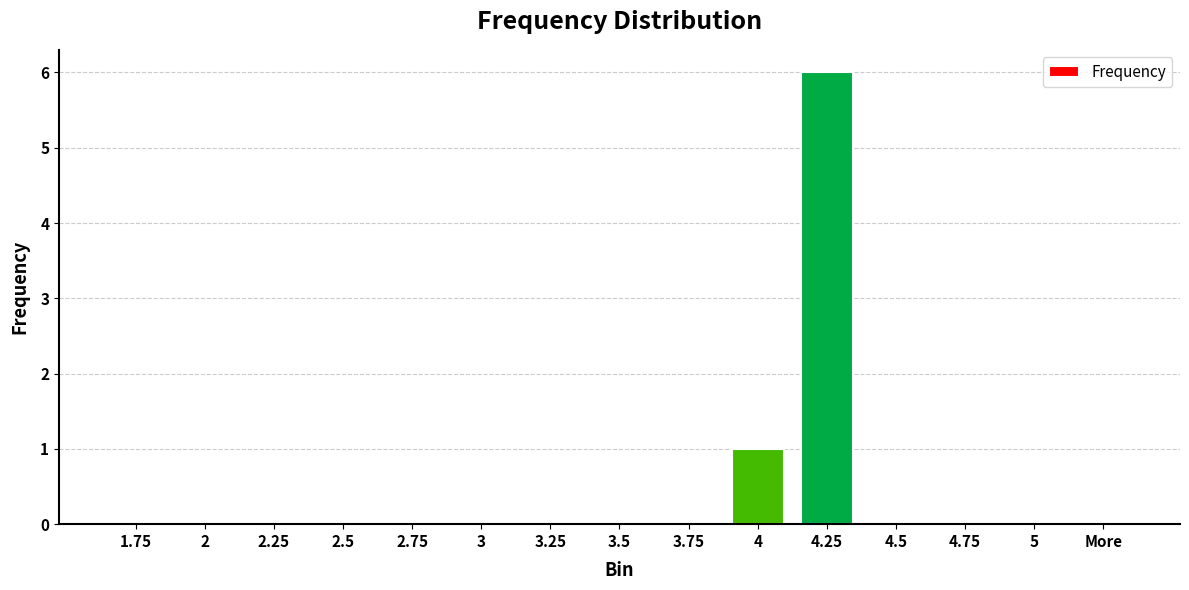

What is the greatest value displayed?

6